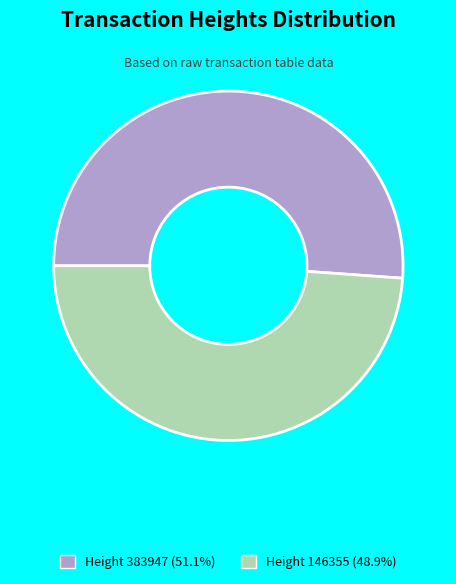

Is Height 146355 (48.9%) the majority of the pie?

No